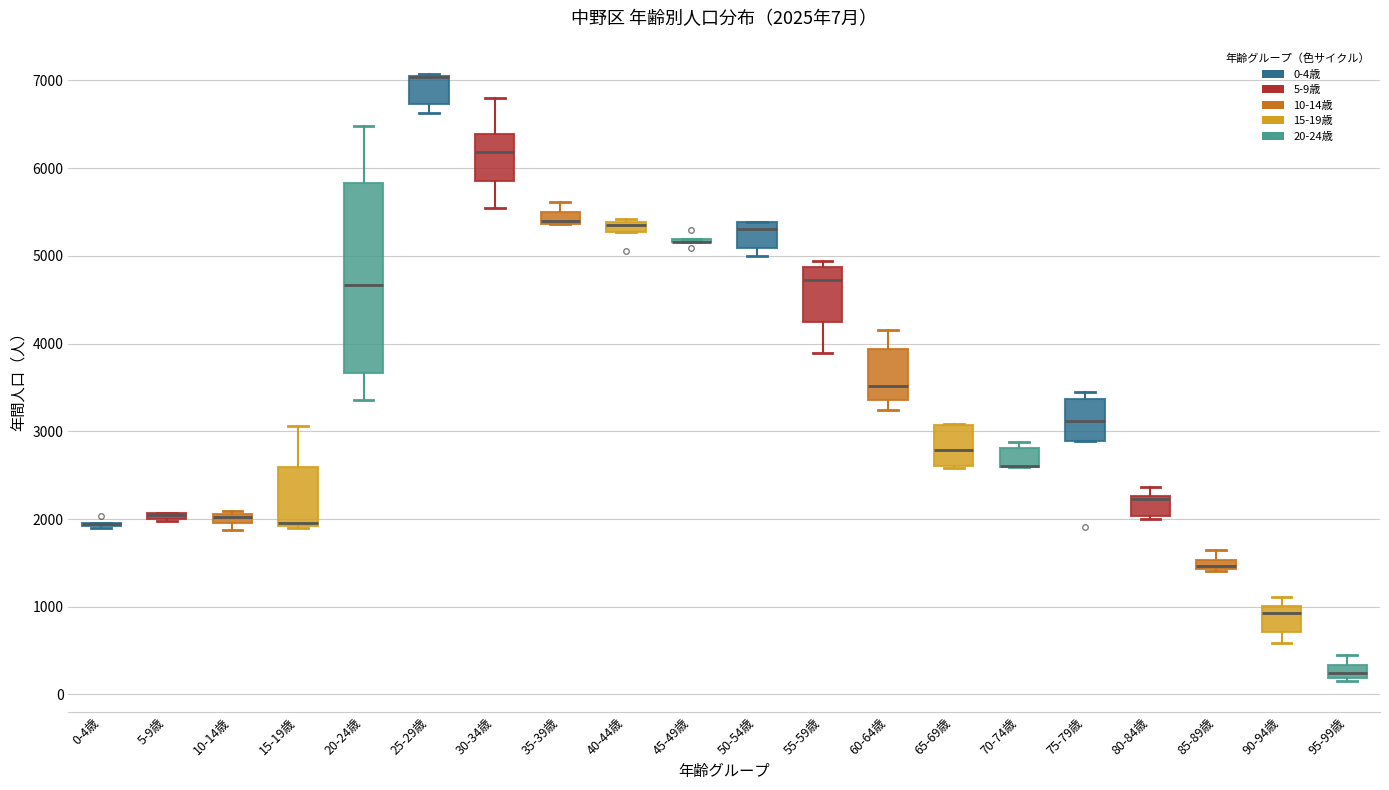

Comparing the boxes themselves (not the whiskers), which one is the tallest?

20-24歳